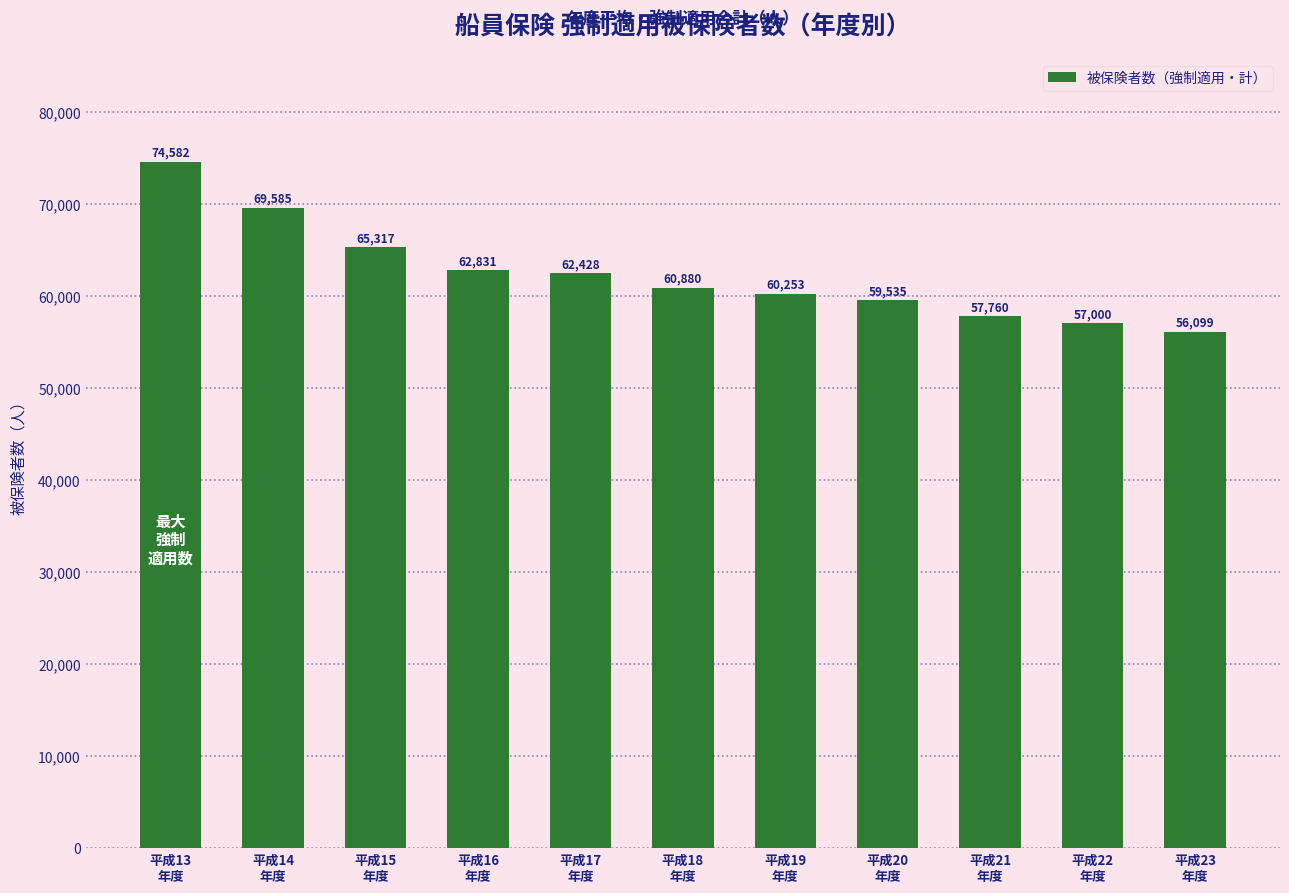

Reading left to right, extract all data points from this chart.

74582	69585	65317	62831	62428	60880	60253	59535	57760	57000	56099